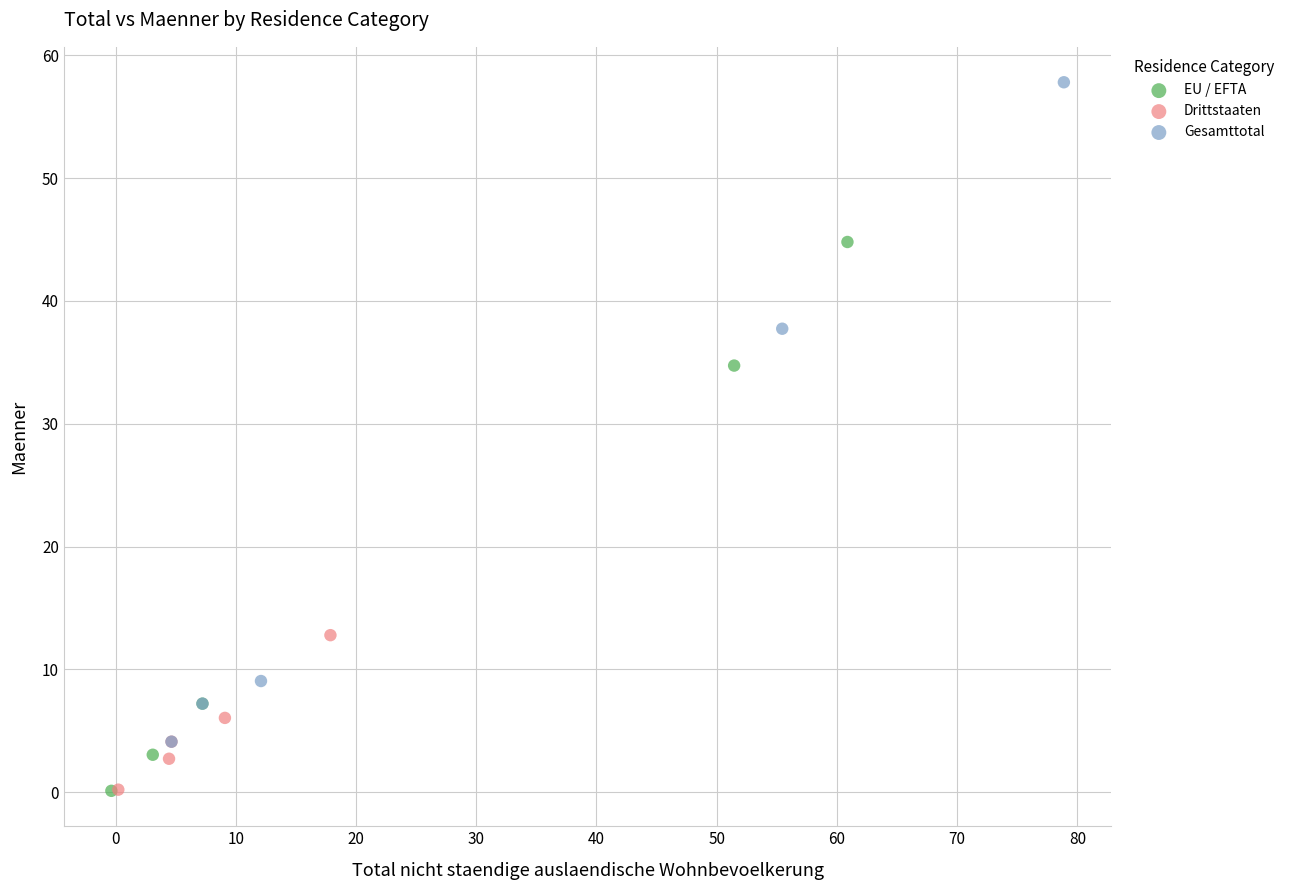

Which series has the largest Y range (max minus min)?

Gesamttotal